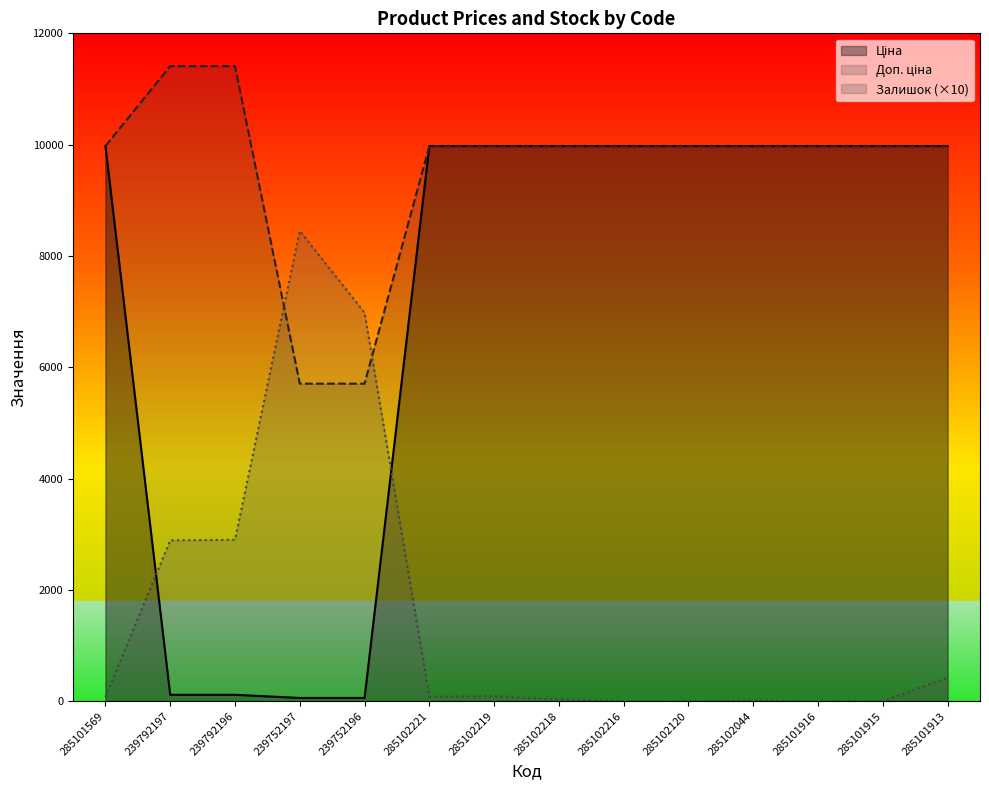

How many lines are shown in the chart?

3